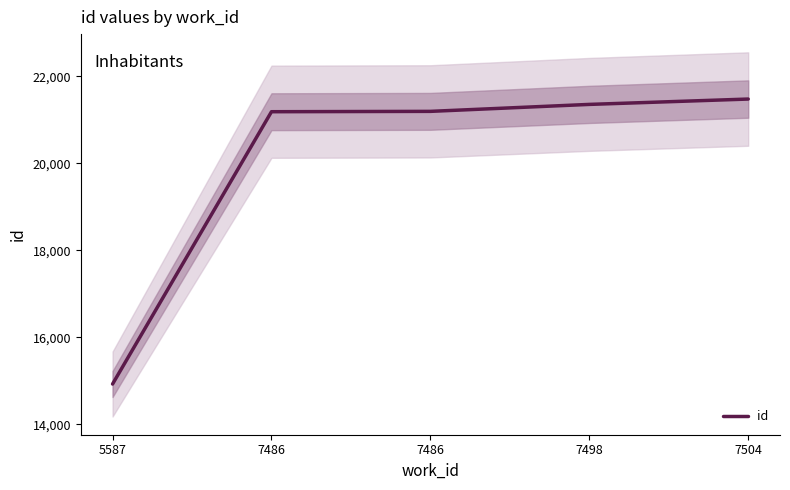

List the labels in order of value, smallest first.

5587, 7486, 7486, 7498, 7504